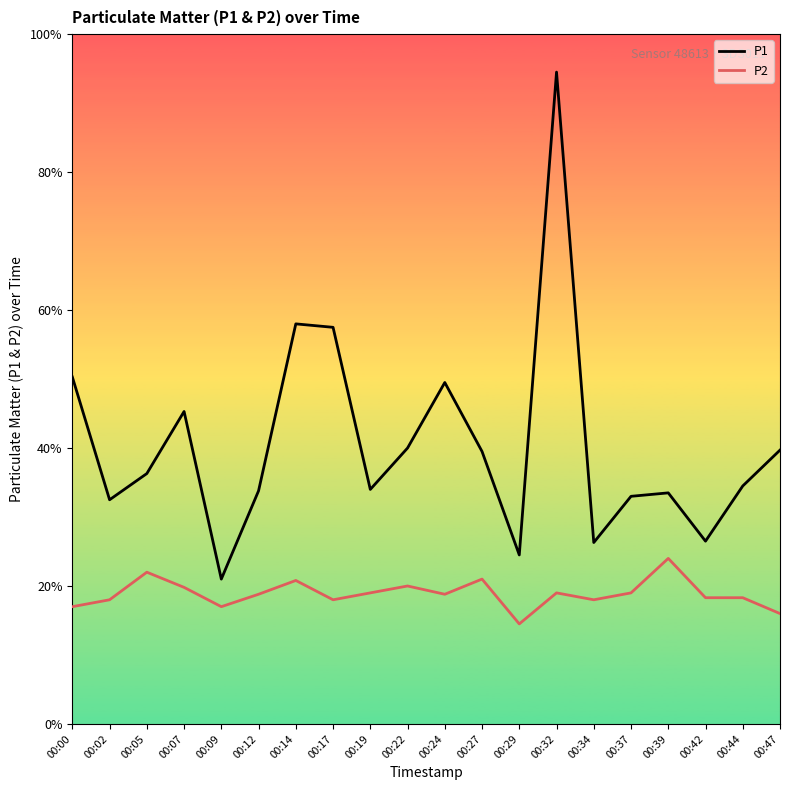

In P2, how many points are higher than both neighbors (excluding endpoints)?

6